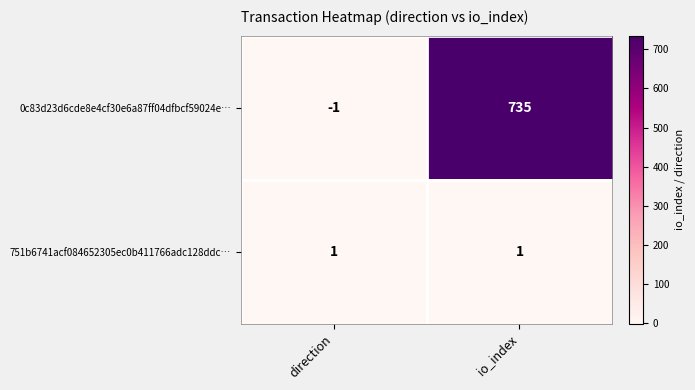

True or false: 0c83d23d6cde8e4cf30e6a87ff04dfbcf59024e… has a value of -1 at direction.

True